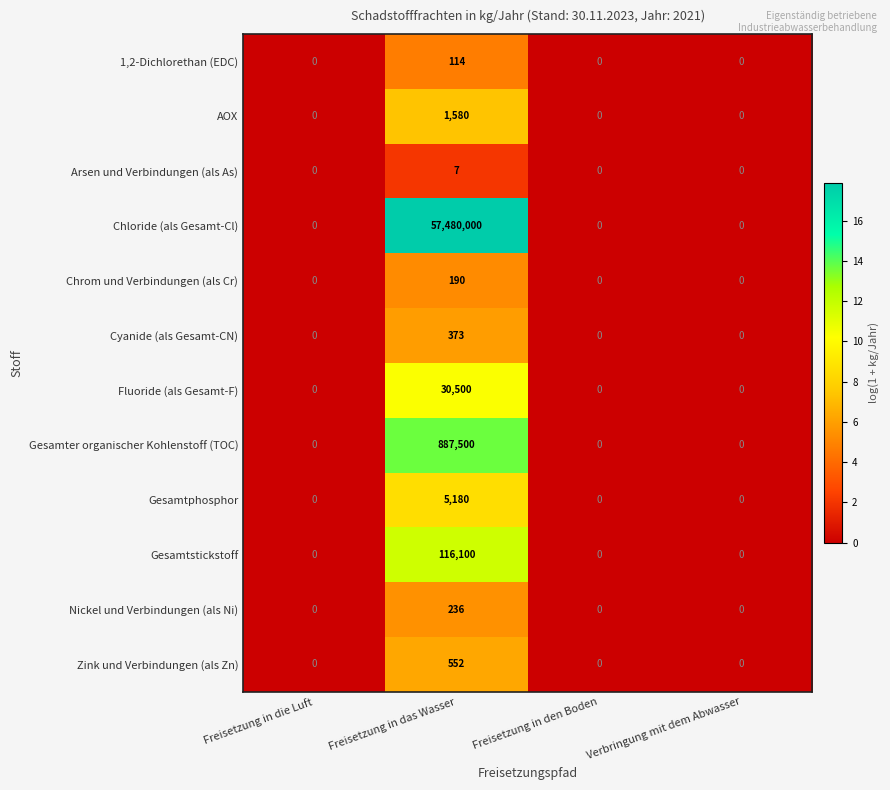

Which series has the widest spread of values?

Chloride (als Gesamt-Cl)